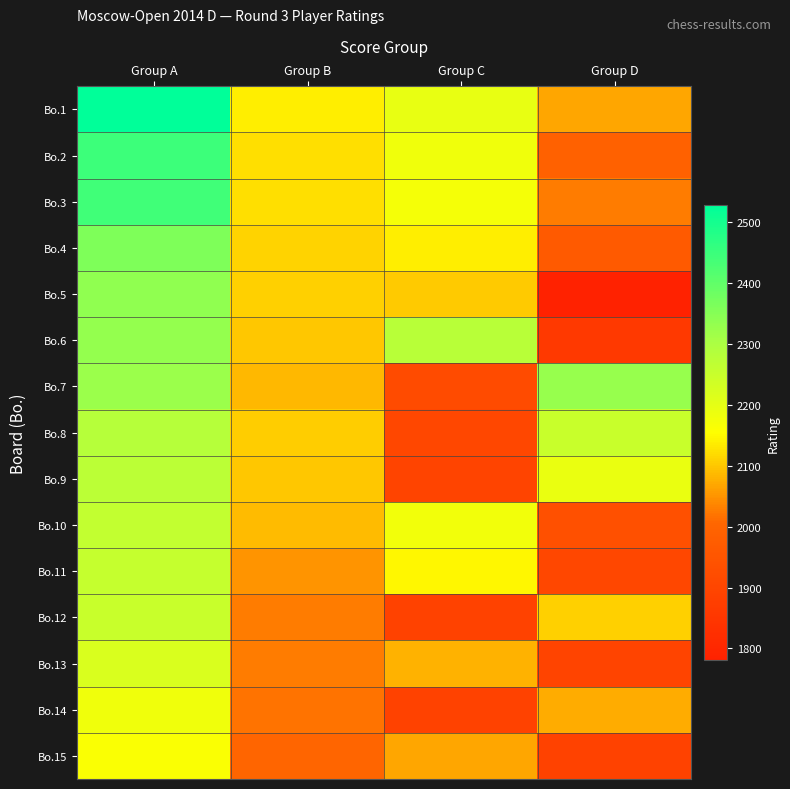

At how many categories does at least one series exceed 1983?

4